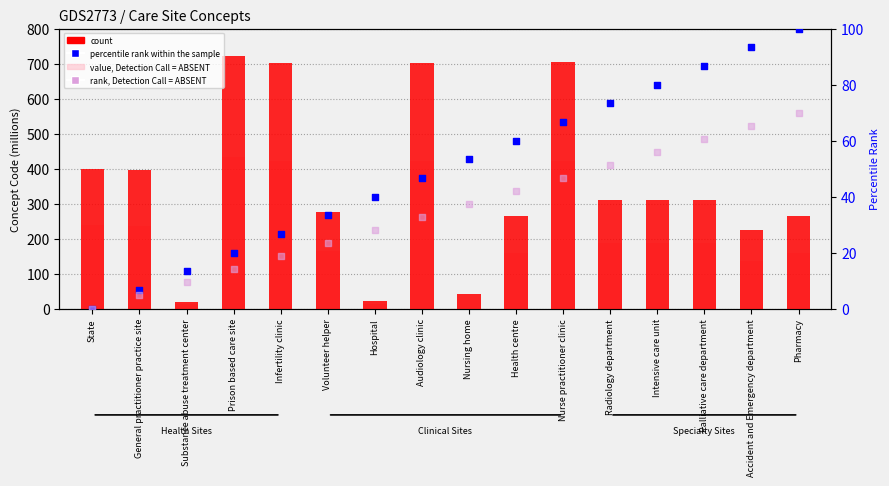

Which series has the widest spread of Y values?

count